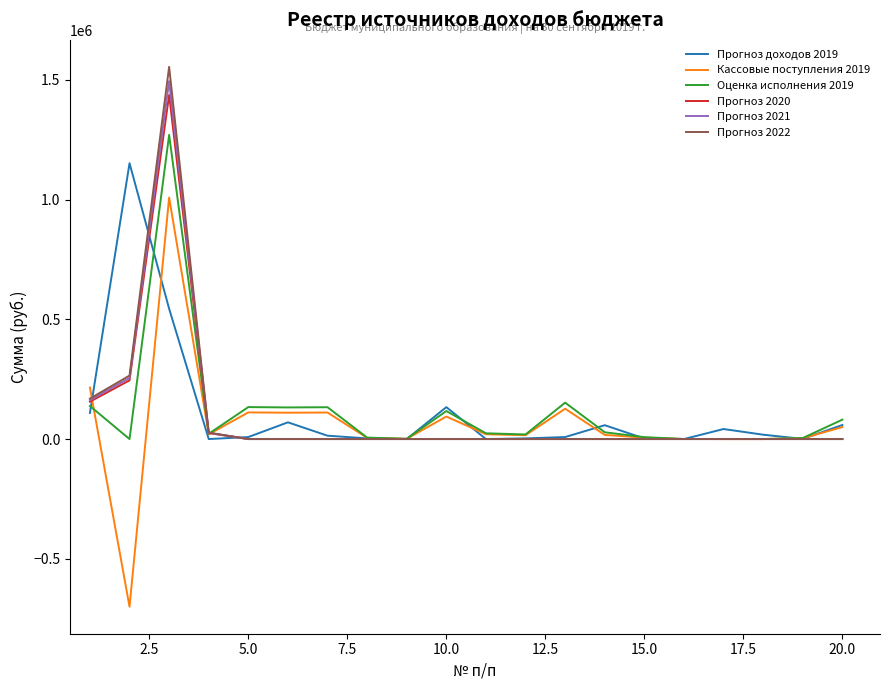

Does the chart display data point markers on the line(s)?

No